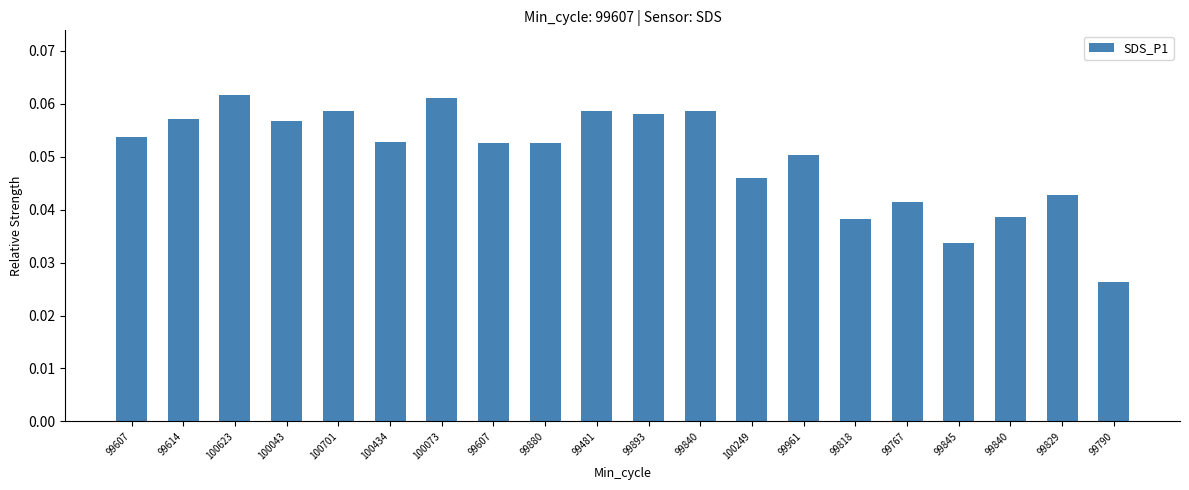

Rank the categories by value from lowest to highest.

99790, 99845, 99818, 99840, 99767, 99829, 100249, 99961, 99880, 99607, 100434, 99607, 100043, 99614, 99893, 100701, 99481, 99840, 100073, 100623